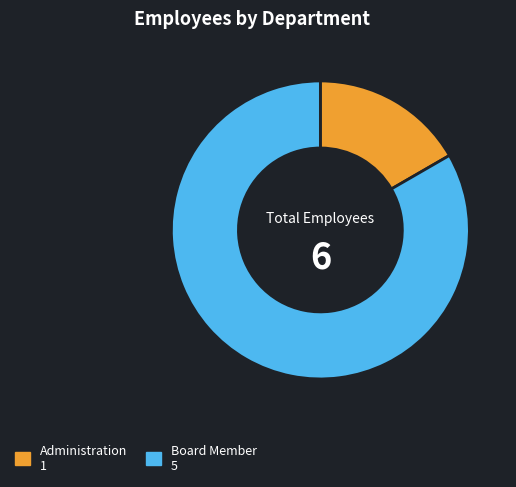

What is the majority slice?

Board Member